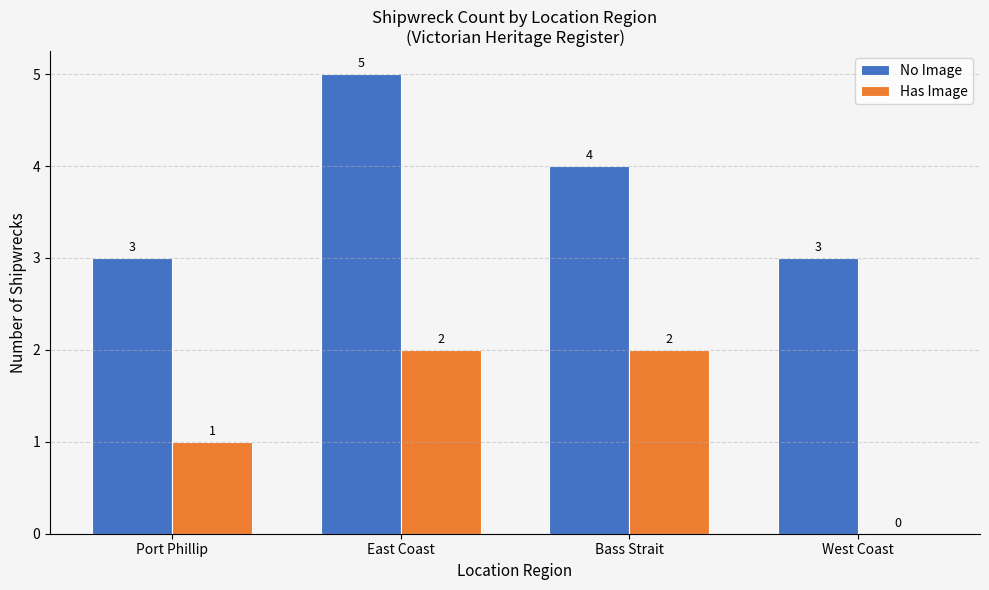

Between Port Phillip and East Coast, which series saw the biggest shift?

No Image